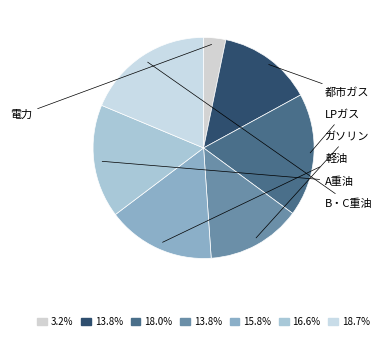

To the nearest percent, what percentage of the pie is 都市ガス?

14%